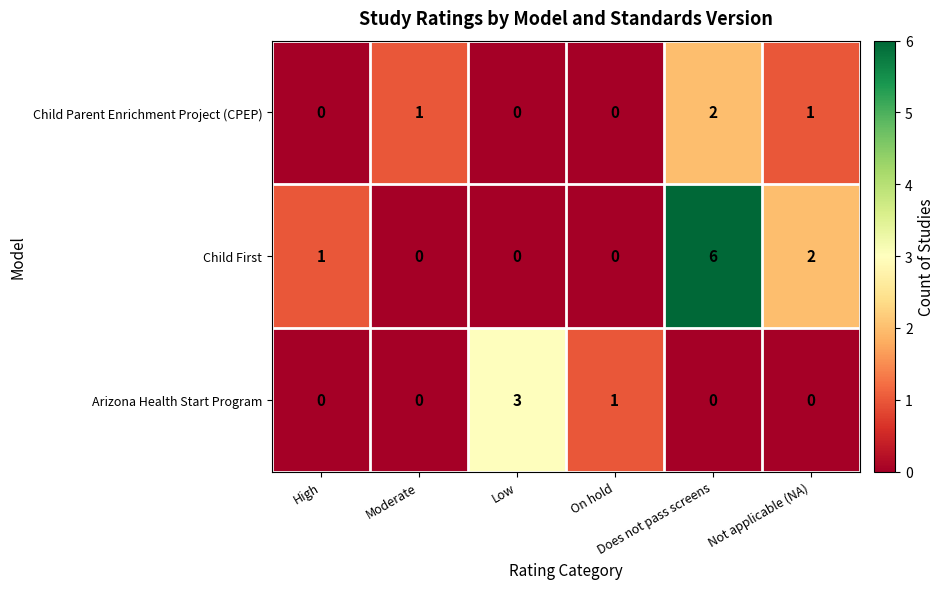

What is the difference between the maximum and minimum values in the Child First series?

6